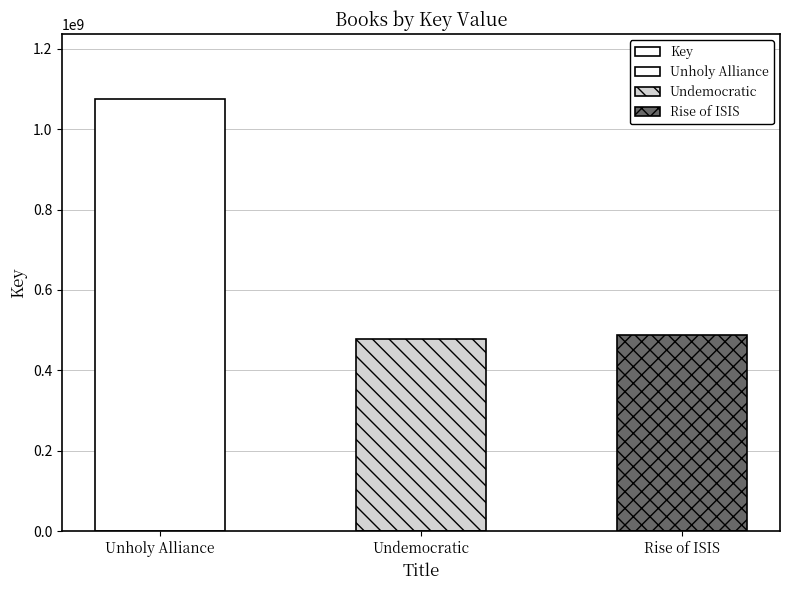

What is the sum of all values?

2040105192